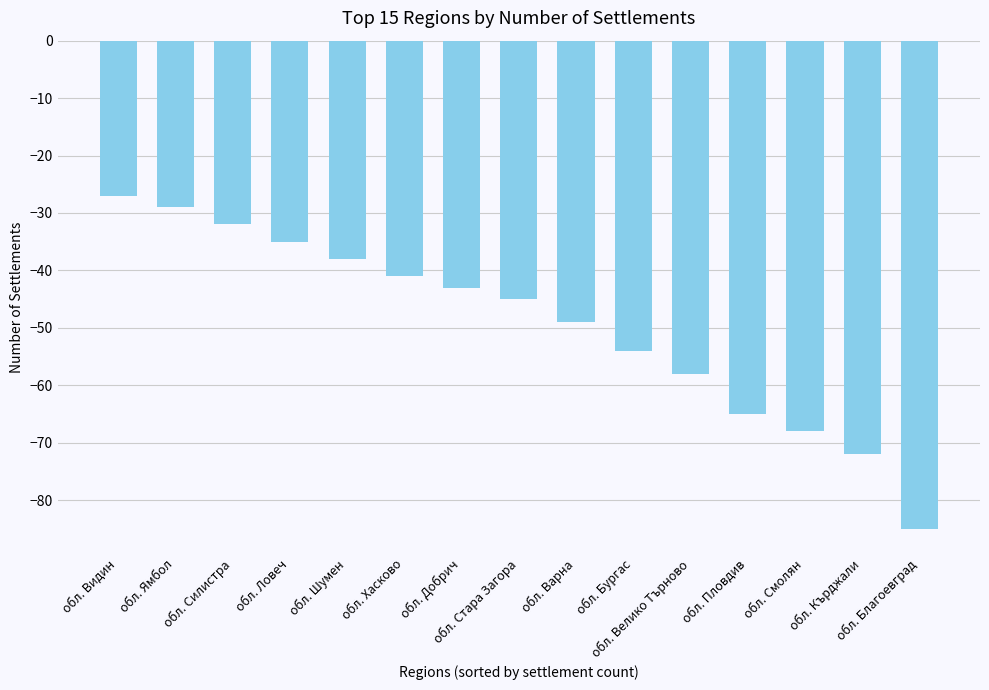

List the labels in order of value, smallest first.

обл. Благоевград, обл. Кърджали, обл. Смолян, обл. Пловдив, обл. Велико Търново, обл. Бургас, обл. Варна, обл. Стара Загора, обл. Добрич, обл. Хасково, обл. Шумен, обл. Ловеч, обл. Силистра, обл. Ямбол, обл. Видин